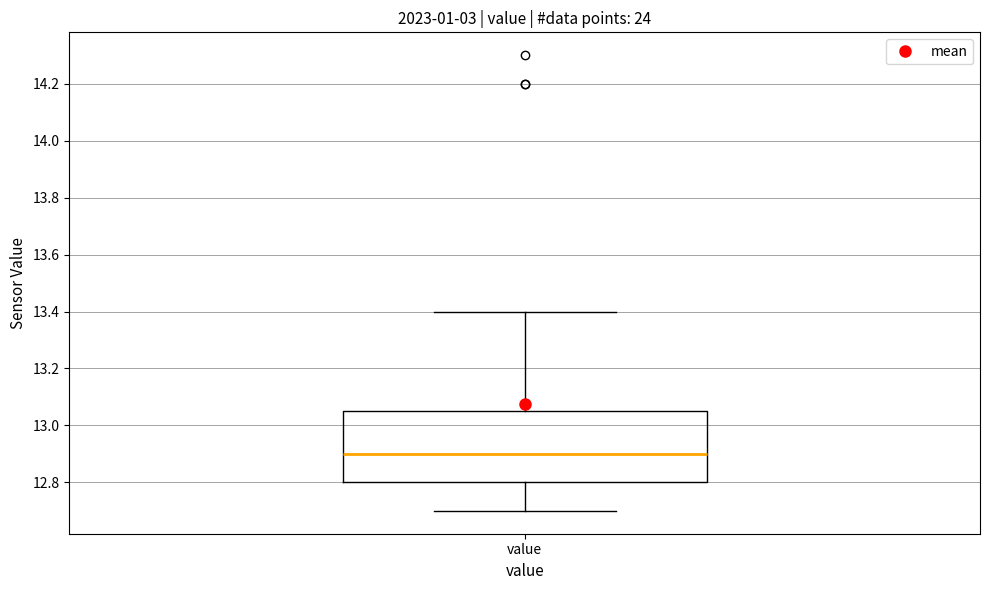

Where does the median line of the box for value sit on the y-axis? The values are not printed on the chart, so give them approximately, as read against the axis.

12.90